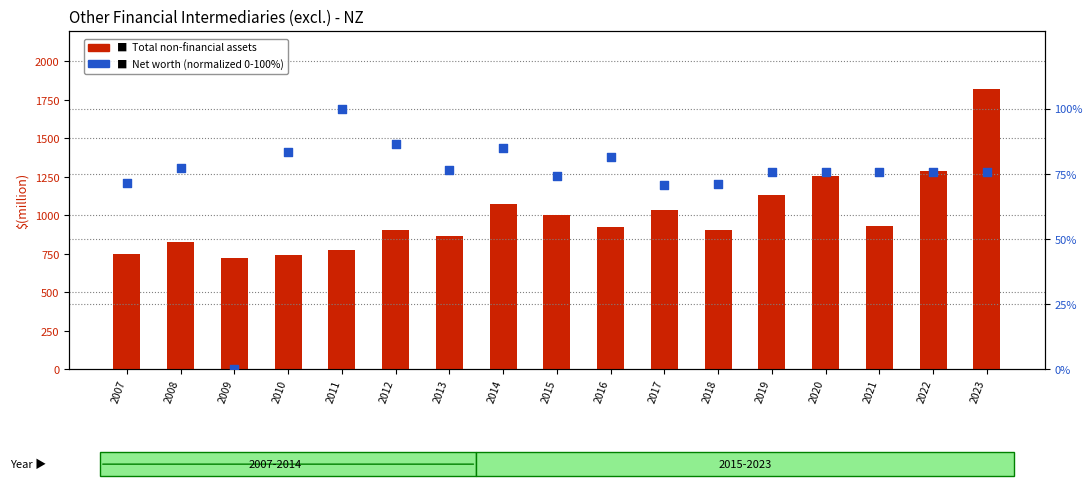

What is the total value across all series at 2016?

1007.4